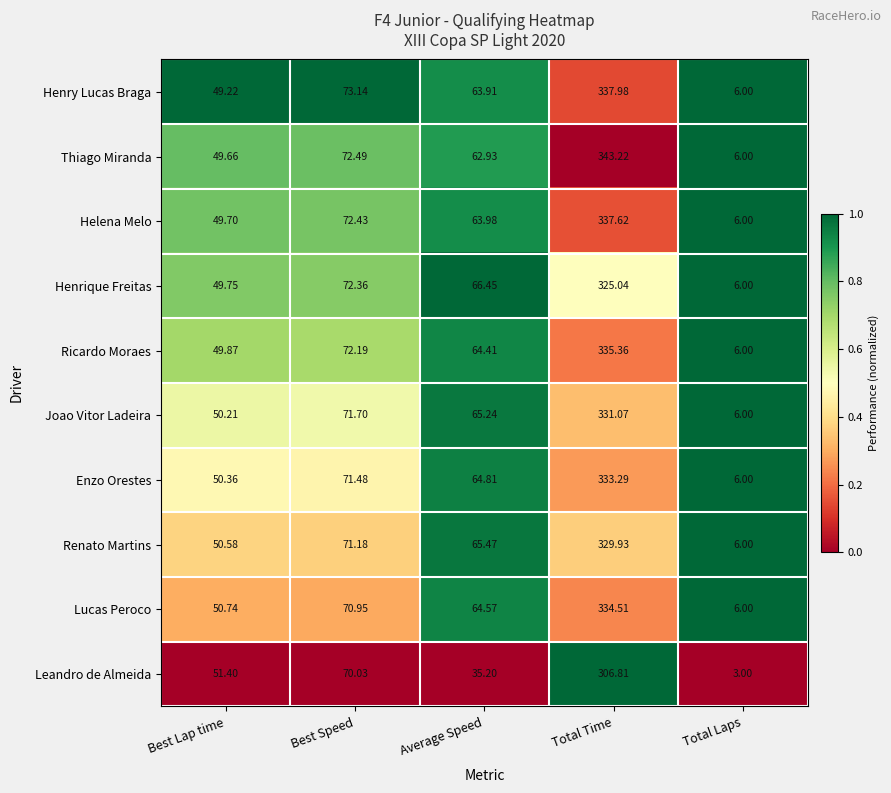

Which category has the highest value across all series?

Total Time